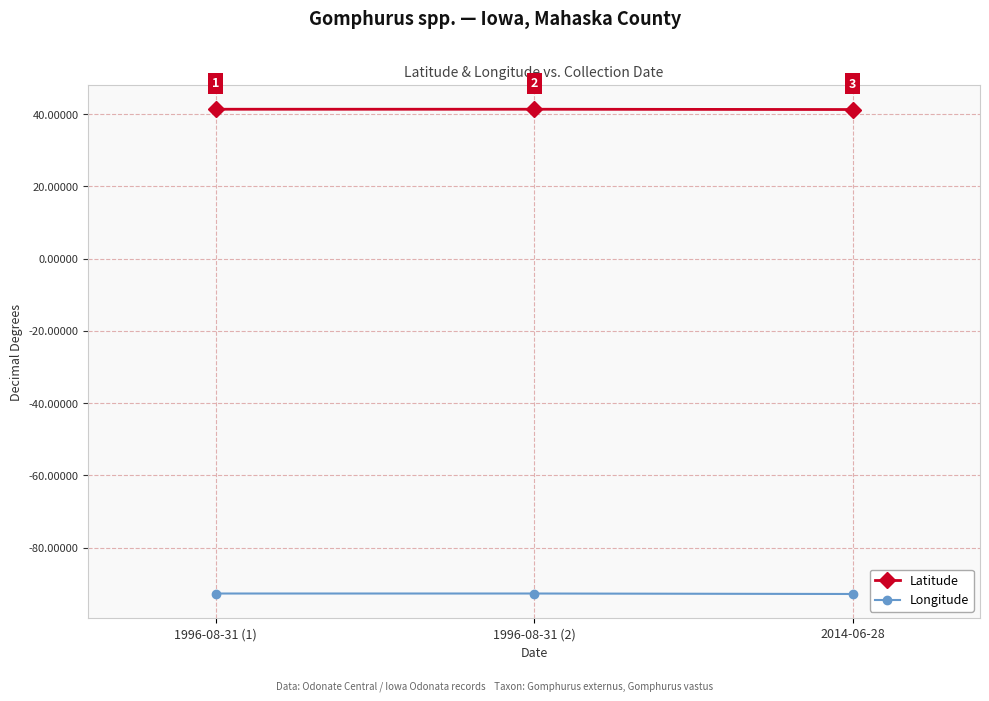

Rank the series by their maximum value, from lowest to highest.

Longitude, Latitude